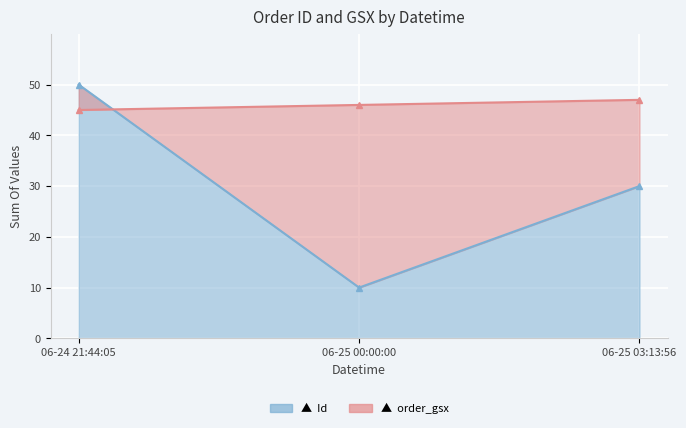

Between 06-25 00:00:00 and 06-24 21:44:05, which is larger?

06-24 21:44:05